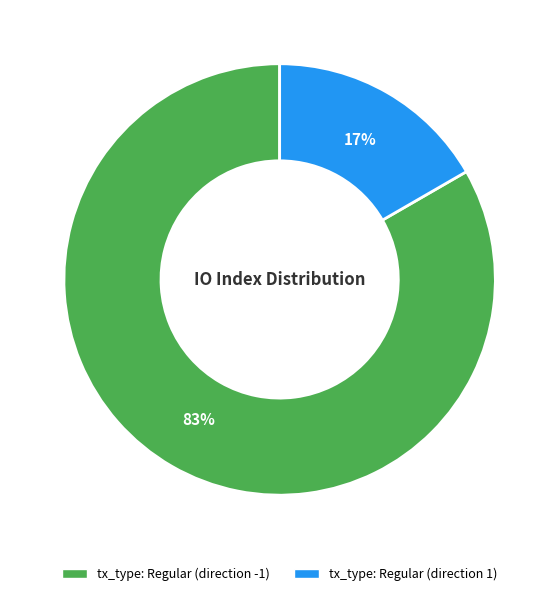

Which has a higher value, tx_type: Regular (direction -1) or tx_type: Regular (direction 1)?

tx_type: Regular (direction -1)